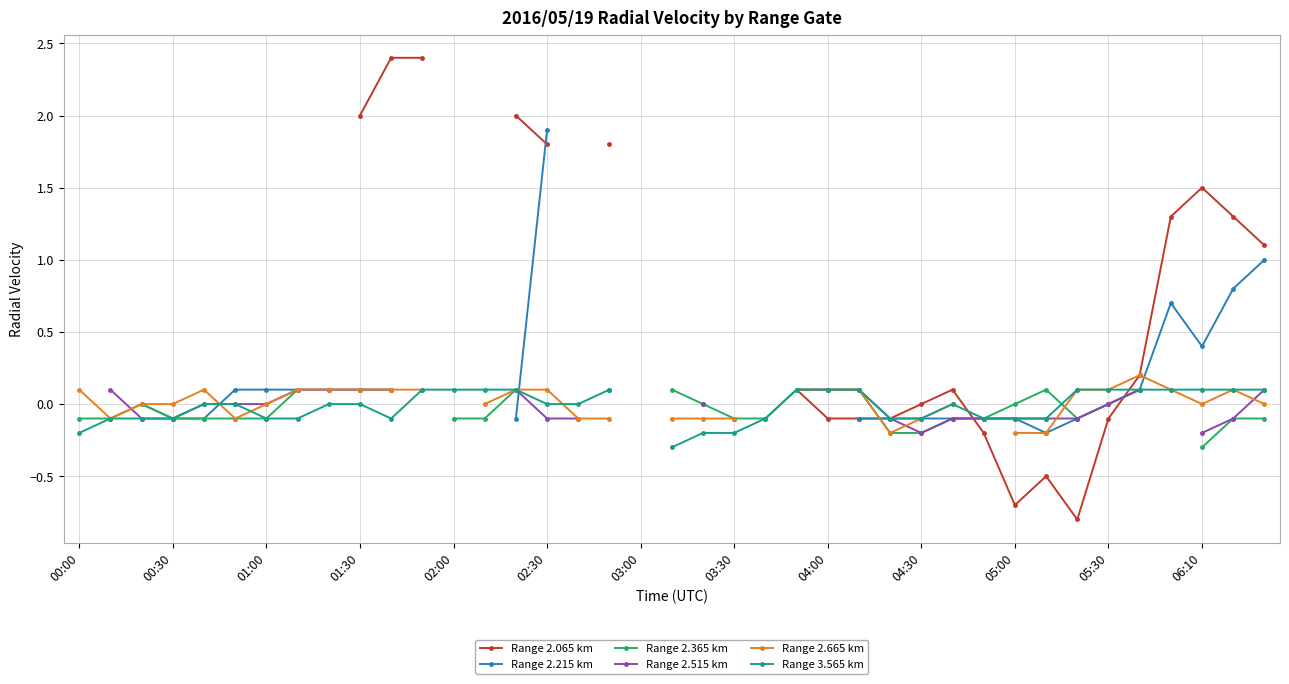

In Range 2.215 km, how many points are lower than both neighbors (excluding endpoints)?

2